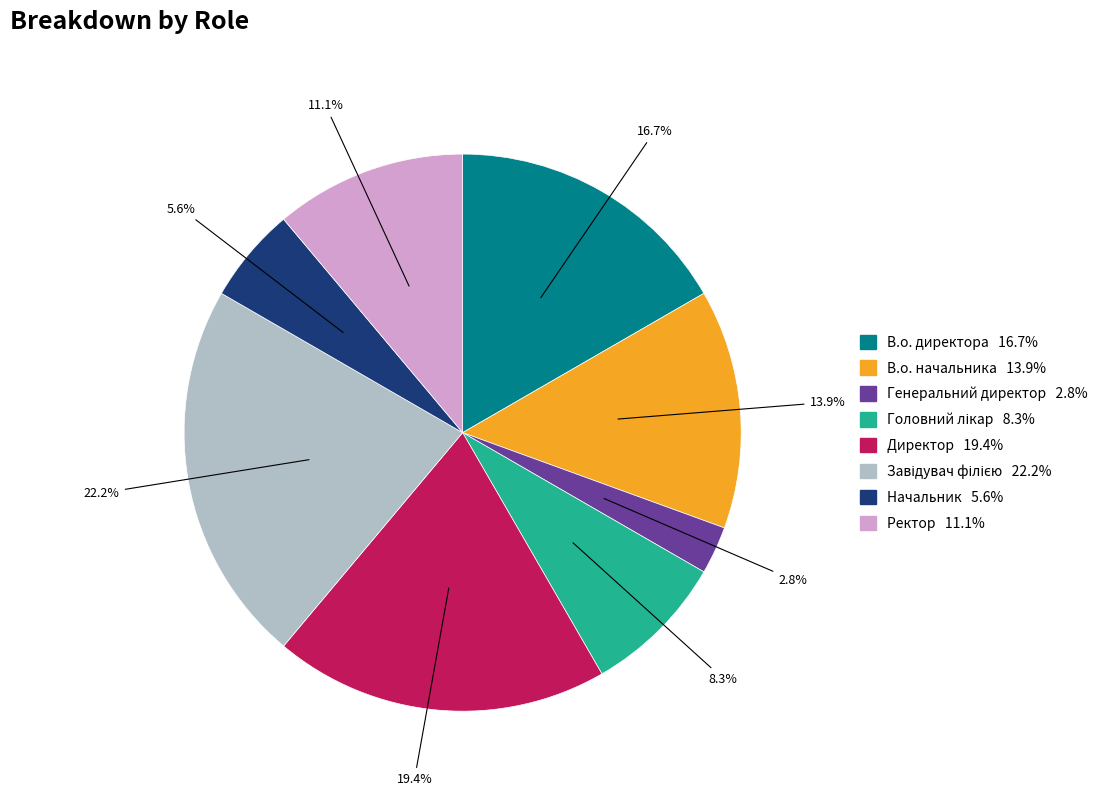

Is Начальник the majority of the pie?

No